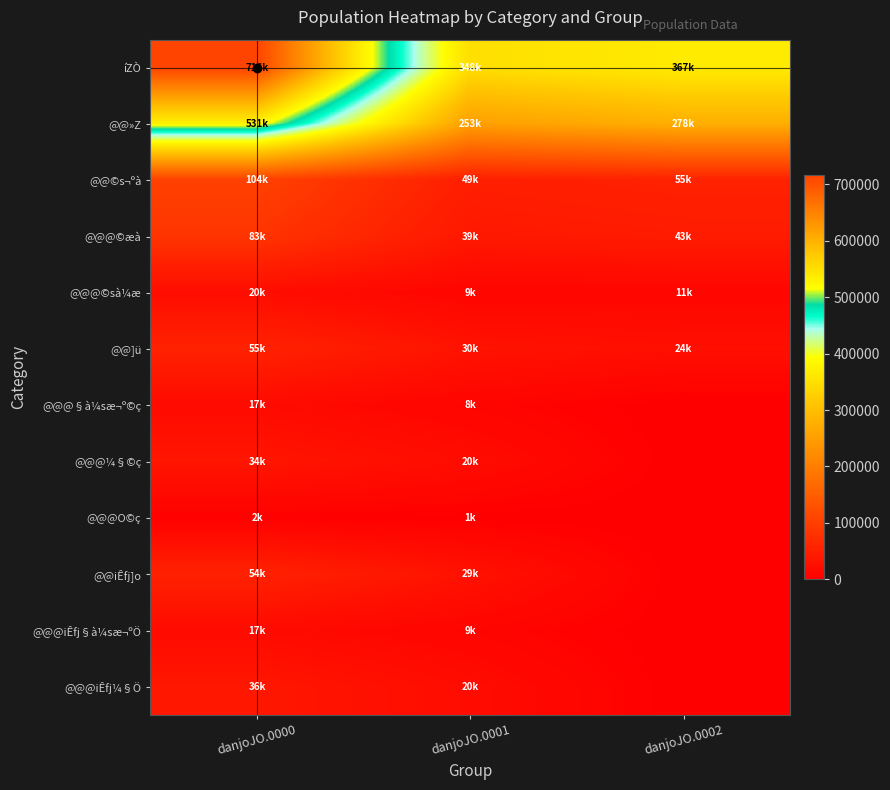

Which series has the widest spread of values?

íZÒ